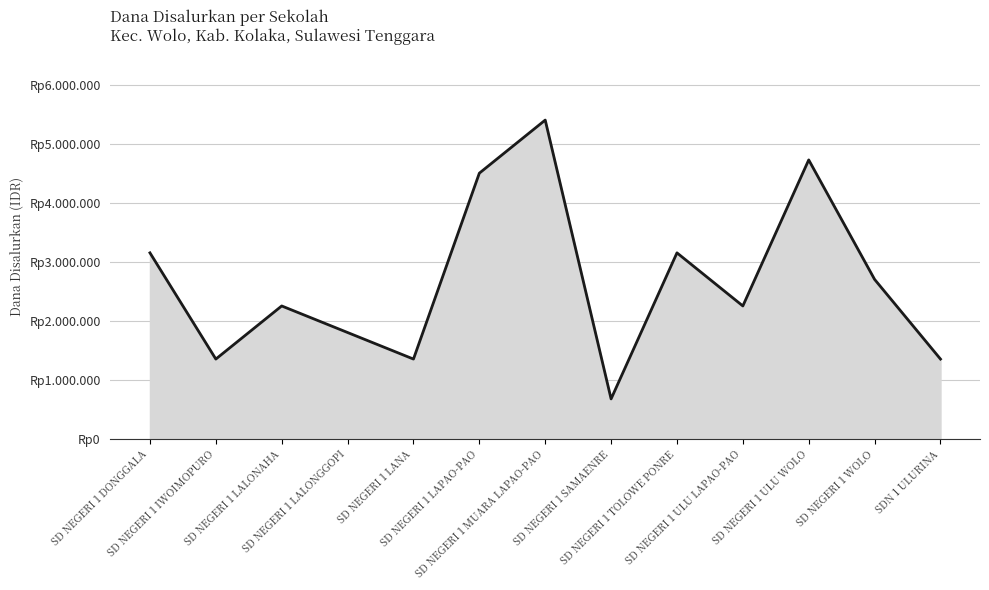

List the labels in order of value, largest first.

SD NEGERI 1 MUARA LAPAO-PAO, SD NEGERI 1 ULU WOLO, SD NEGERI 1 LAPAO-PAO, SD NEGERI 1 DONGGALA, SD NEGERI 1 TOLOWE PONRE, SD NEGERI 1 WOLO, SD NEGERI 1 LALONAHA, SD NEGERI 1 ULU LAPAO-PAO, SD NEGERI 1 LALONGGOPI, SD NEGERI 1 IWOIMOPURO, SD NEGERI 1 LANA, SDN 1 ULURINA, SD NEGERI 1 SAMAENRE